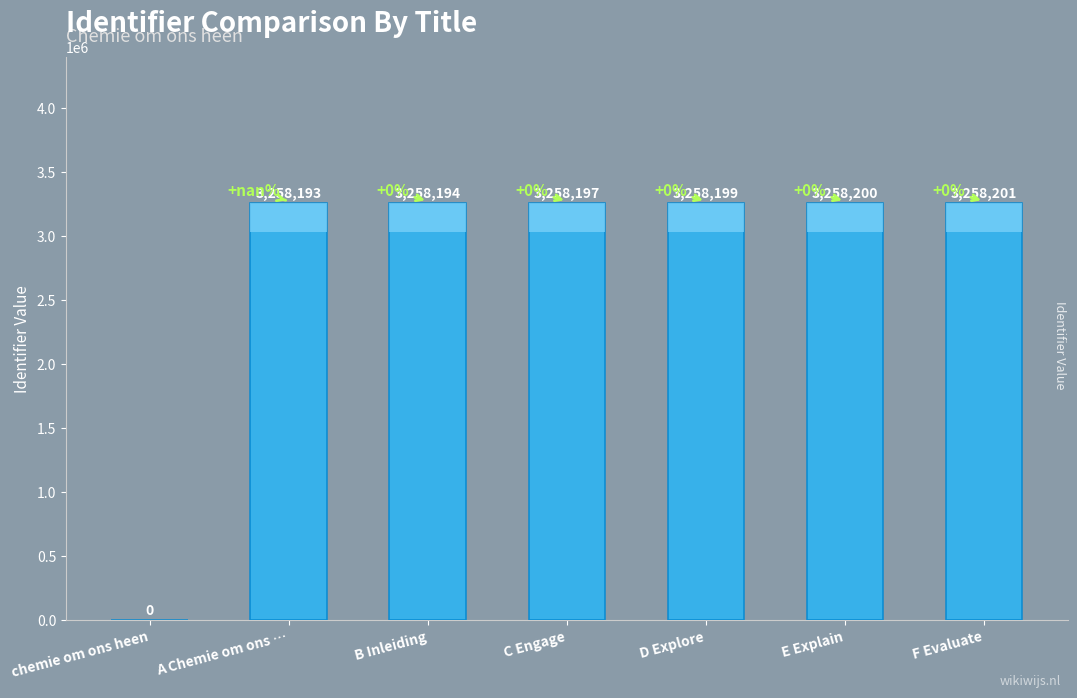

The chart shows a value of 5695091 at A Chemie om ons …. True or false?

False